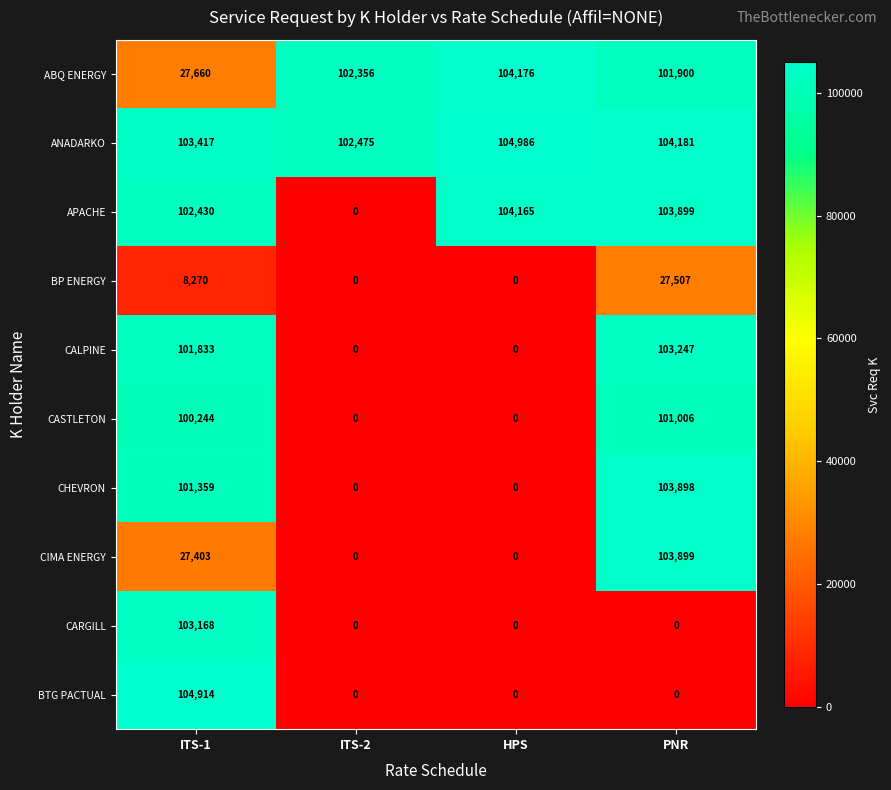

Between ITS-1 and HPS, which series saw the biggest shift?

BTG PACTUAL